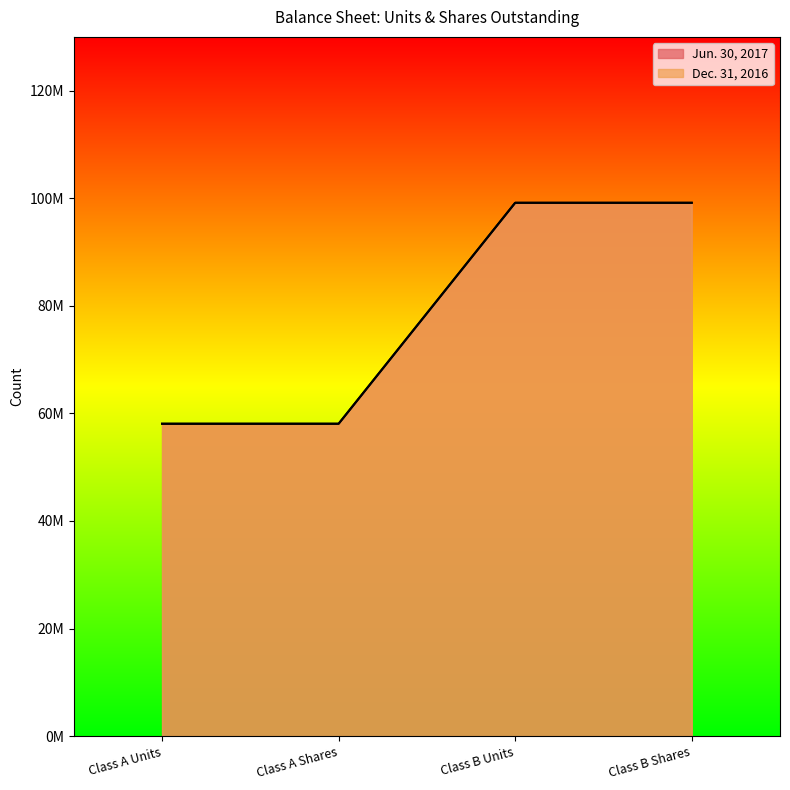

At which label is Dec. 31, 2016 closest to 78614720?

Class A Units